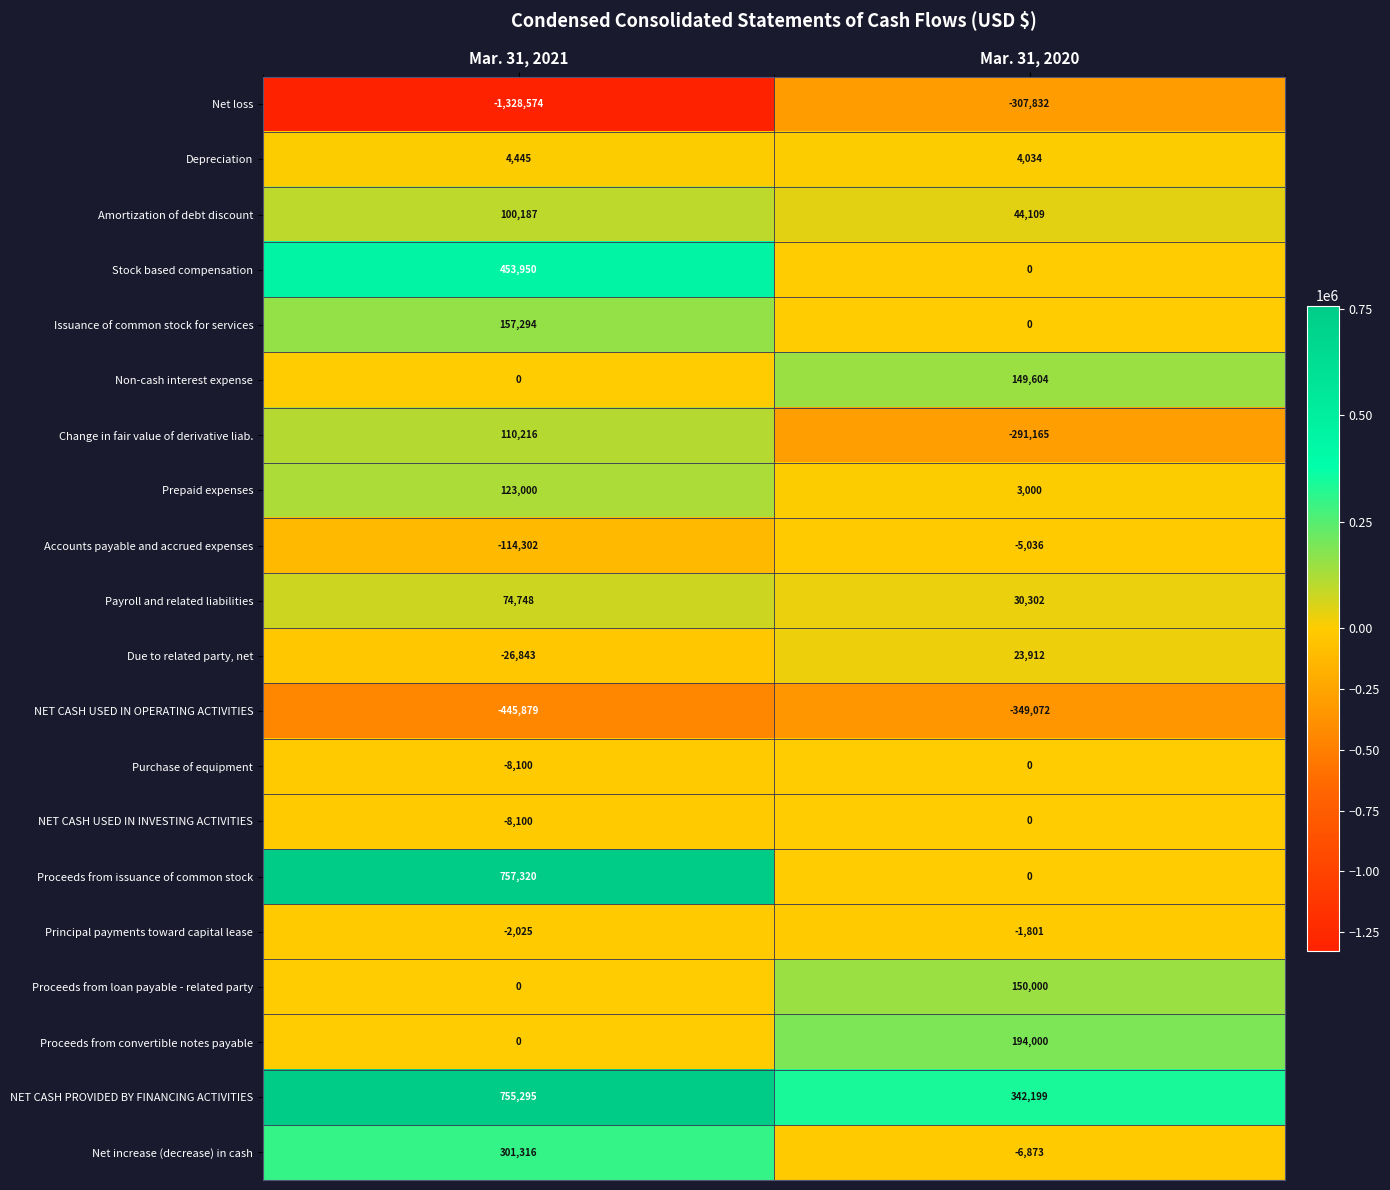

Is the value of Non-cash interest expense at Mar. 31, 2020 greater than the value of Proceeds from loan payable - related party at Mar. 31, 2021?

Yes